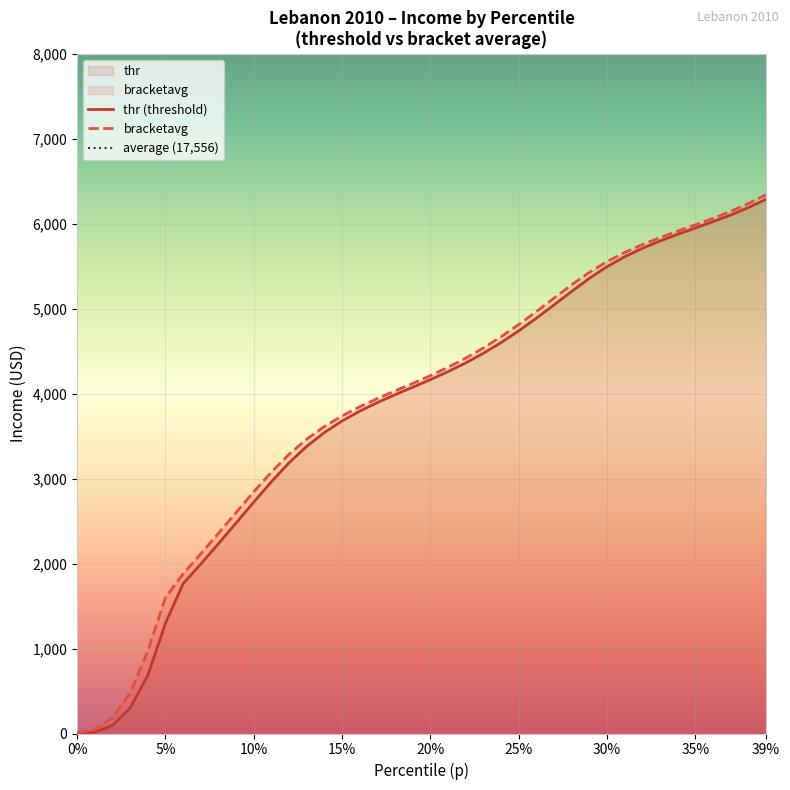

Which label corresponds to the largest value in the chart?

39